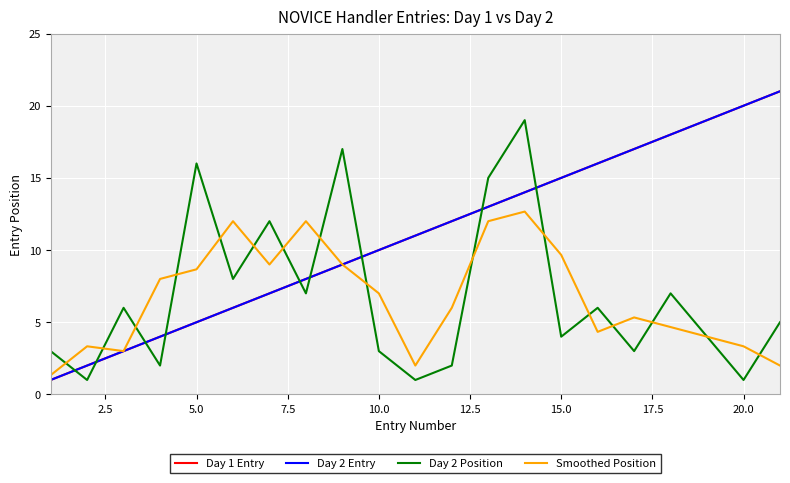

True or false: Smoothed Position and Day 2 Entry cross at least once.

False